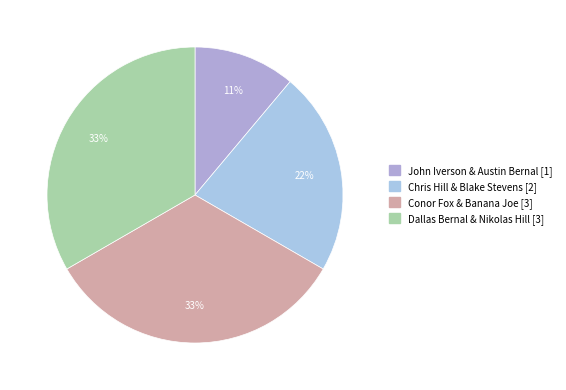

To the nearest percent, what is the average slice percentage?

25%